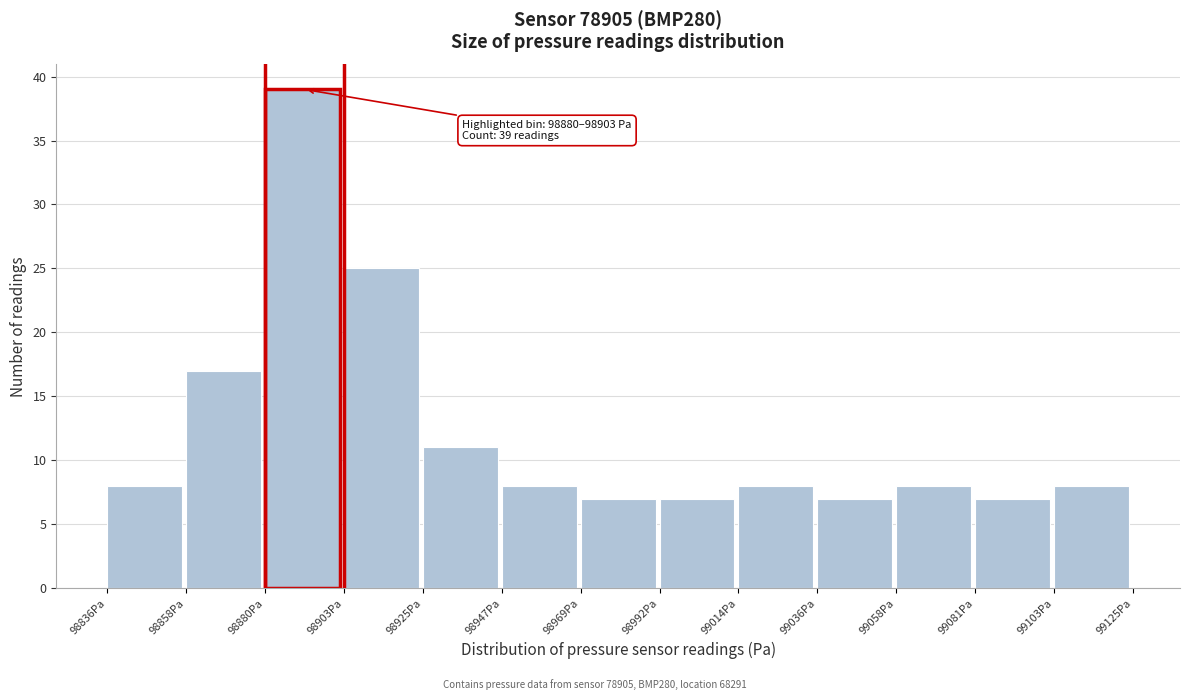

Which range on the x-axis has the tallest bar?

98880 to 98905